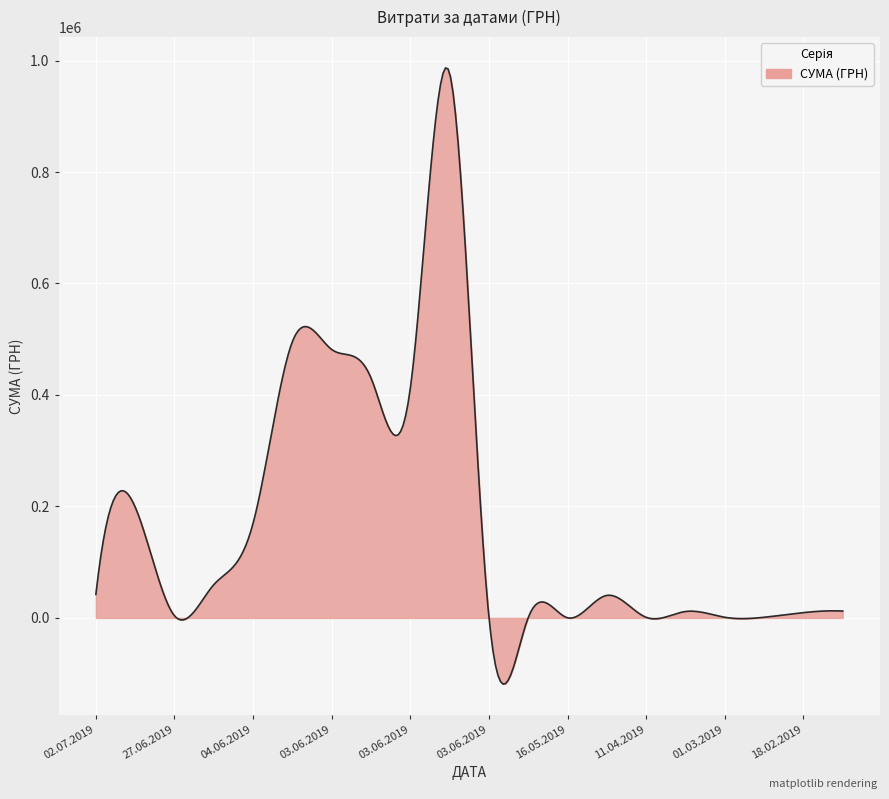

What is the difference between the maximum and minimum values?

1105412.8